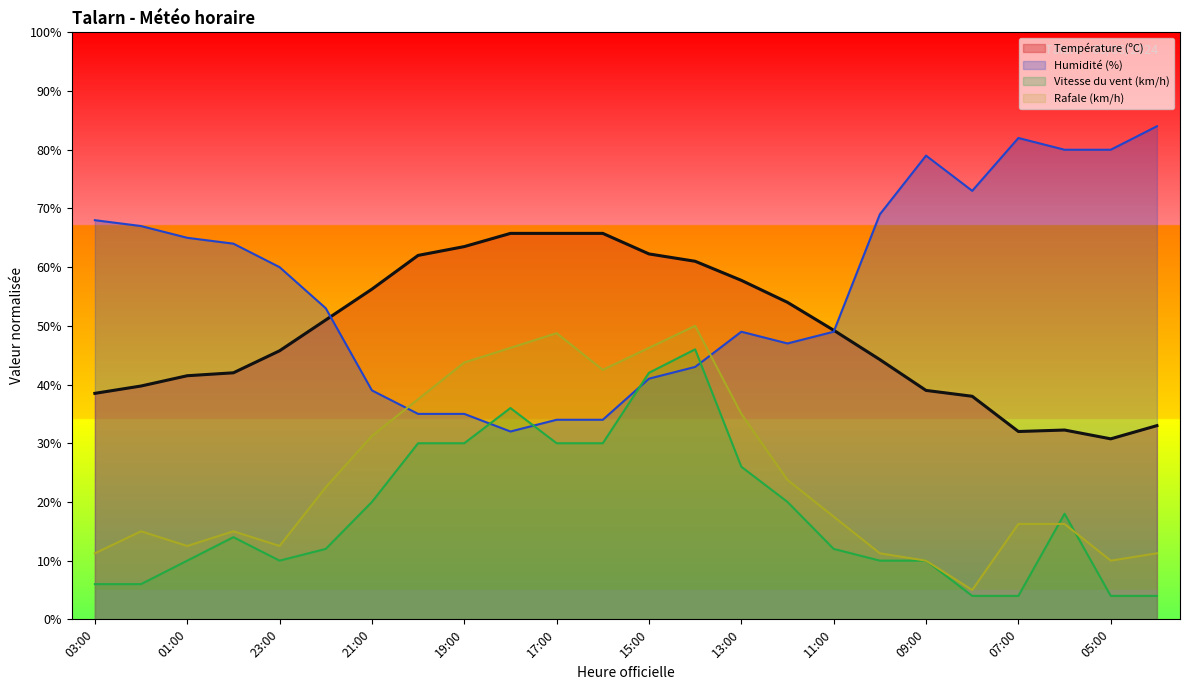

Is the value of Humidité (%) at 07:00 greater than the value of Vitesse du vent (km/h) at 23:00?

Yes